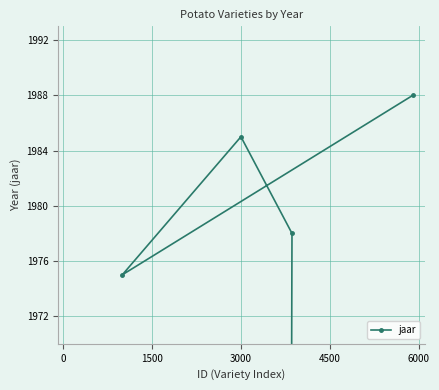

What value does the data have at 3000?

1985